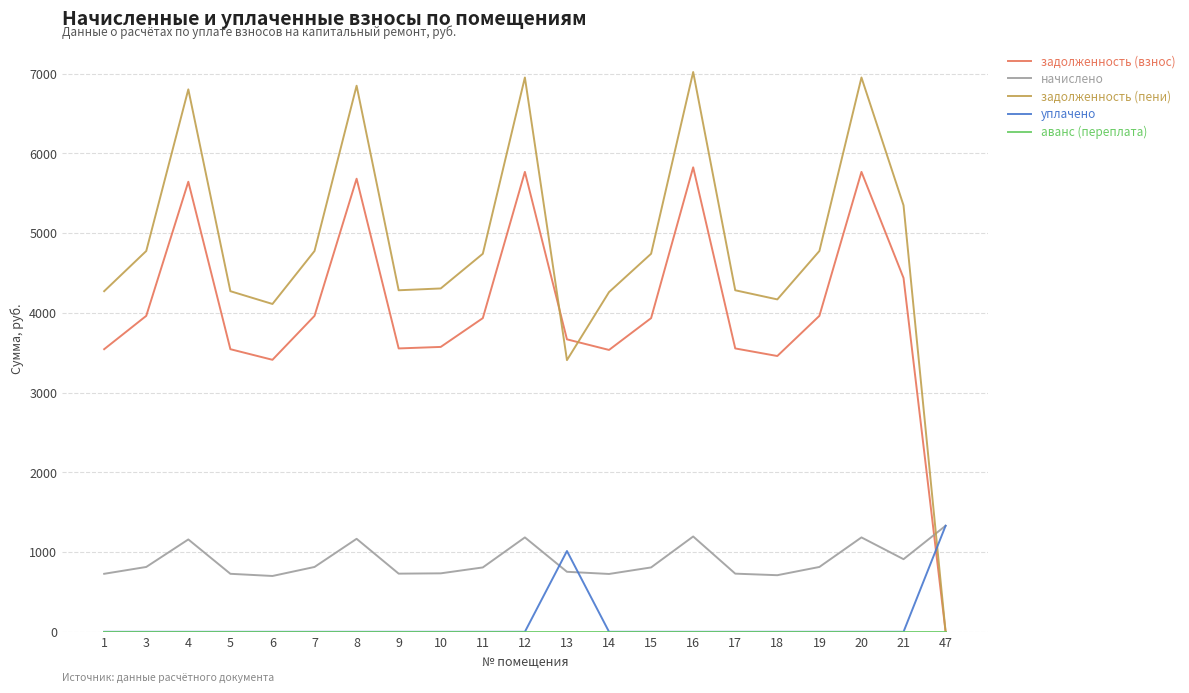

At which label does задолженность (пени) first exceed 4740?

3